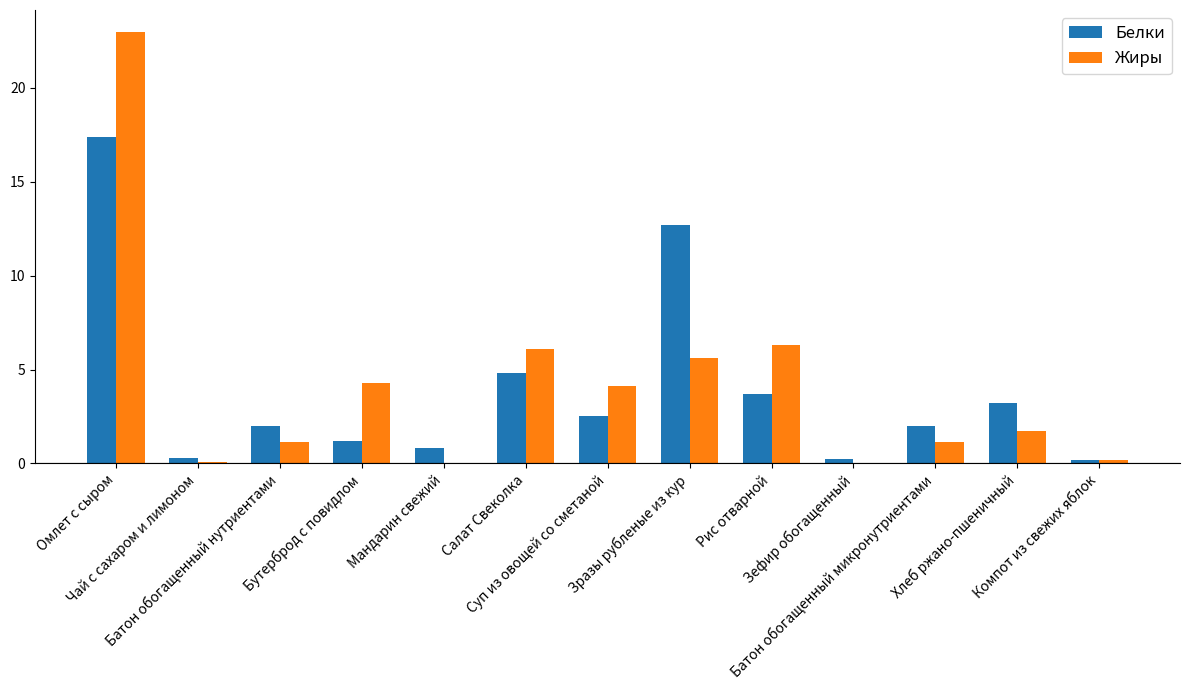

What is the maximum value shown in the chart?

23.0